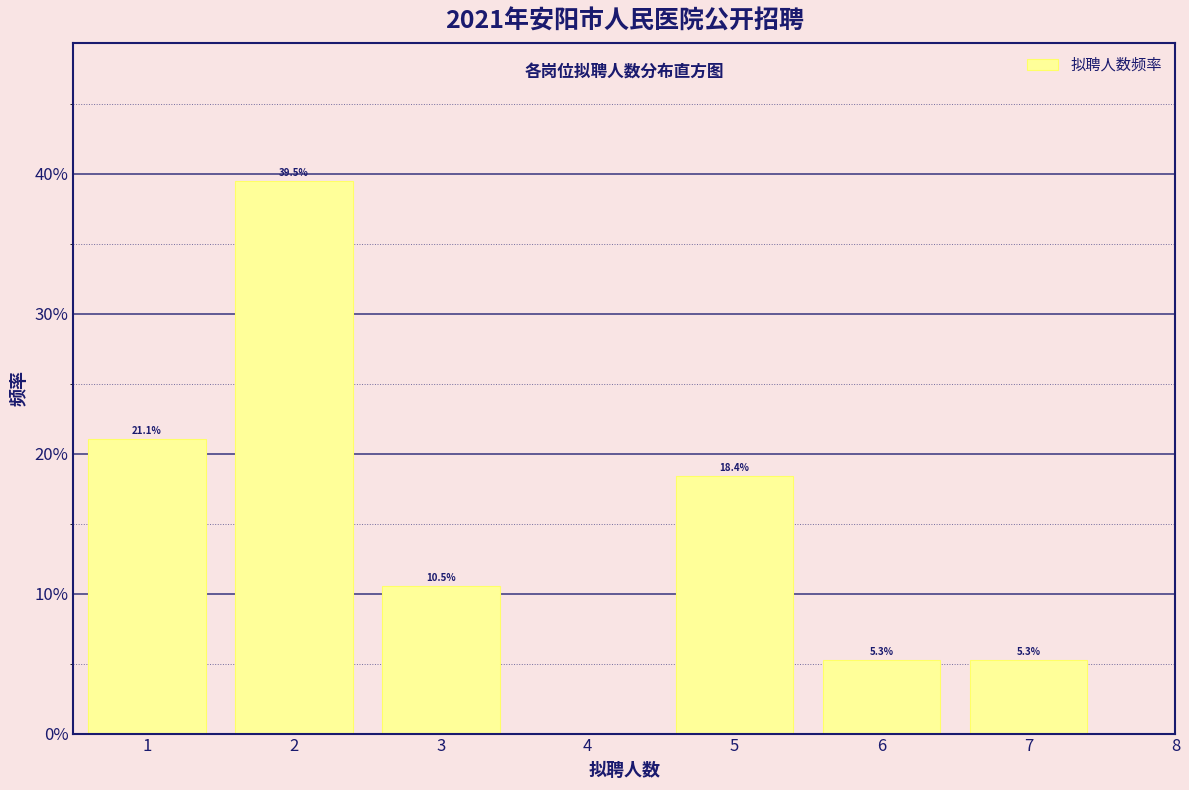

Are the bars horizontal?

No